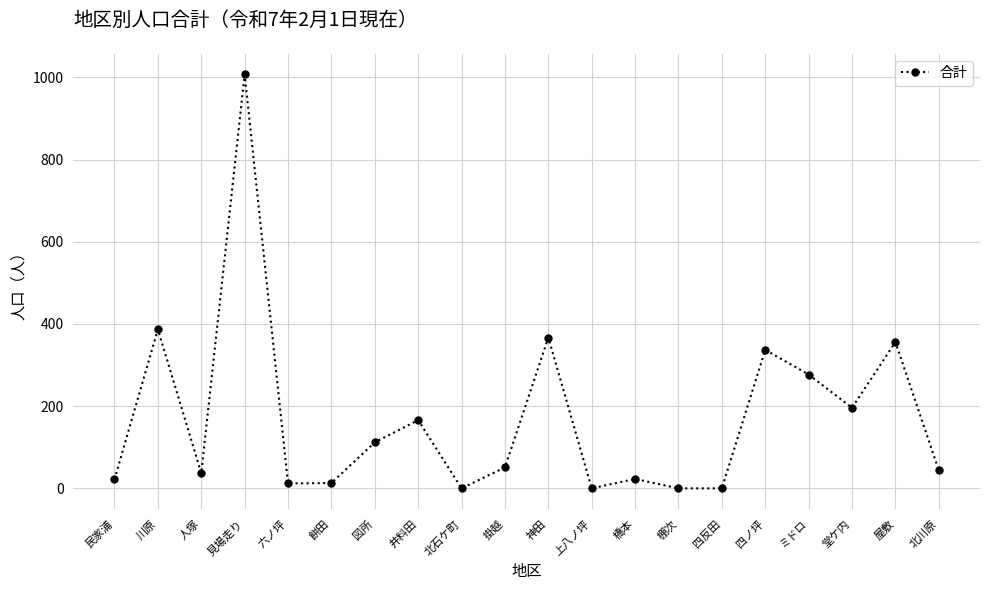

Which has a higher value, 人塚 or 四反田?

人塚